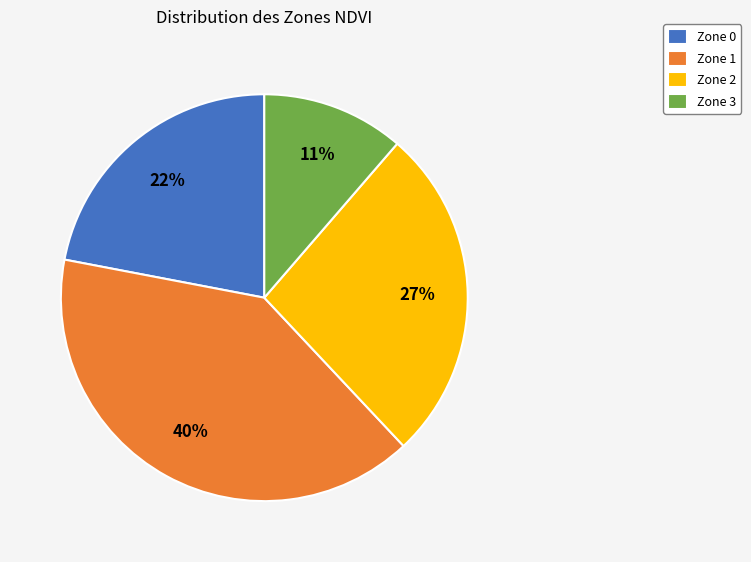

Is there a majority slice in this chart?

No